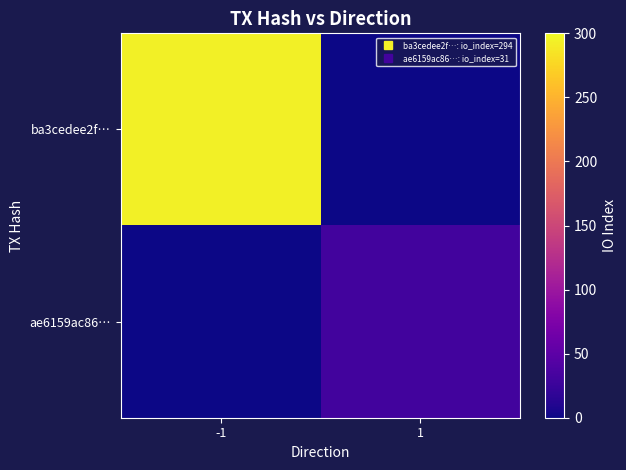

How many series are shown in this chart?

2